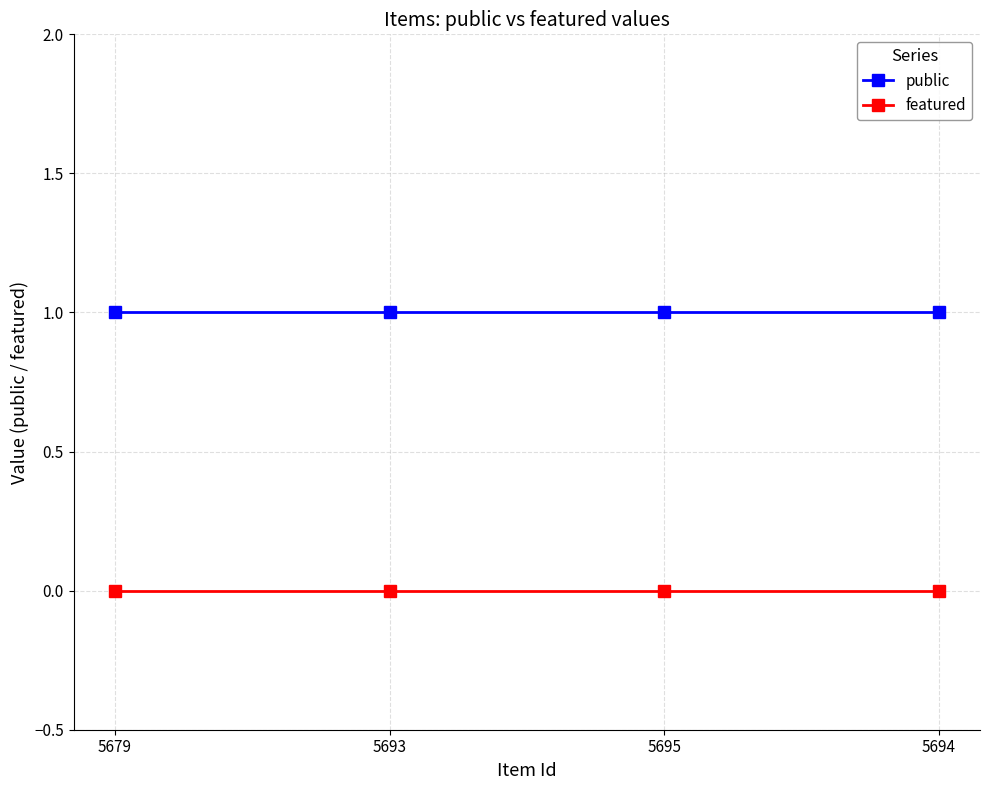

True or false: featured has more than 2 points higher than both neighbors.

False